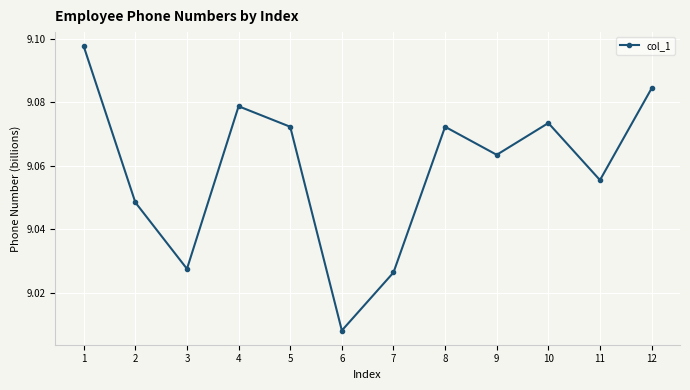

The chart shows a value of 14.0 at 2. True or false?

False